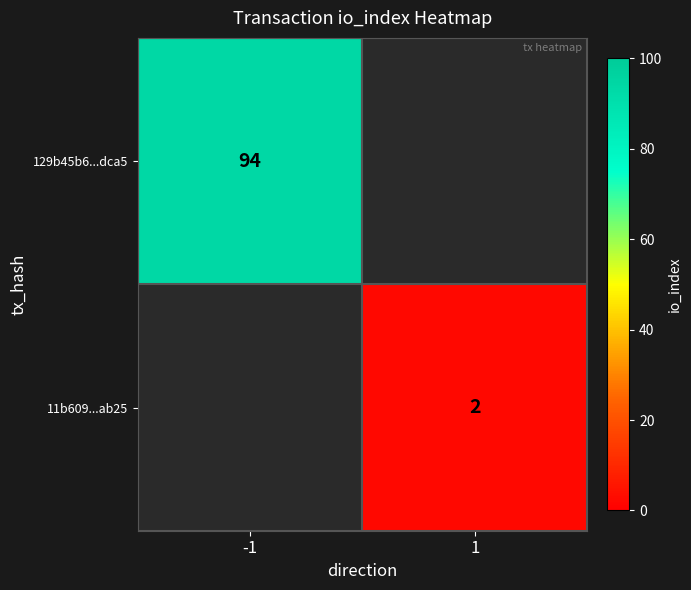

Is it true that 11b609...ab25 equals 1 at 1?

False